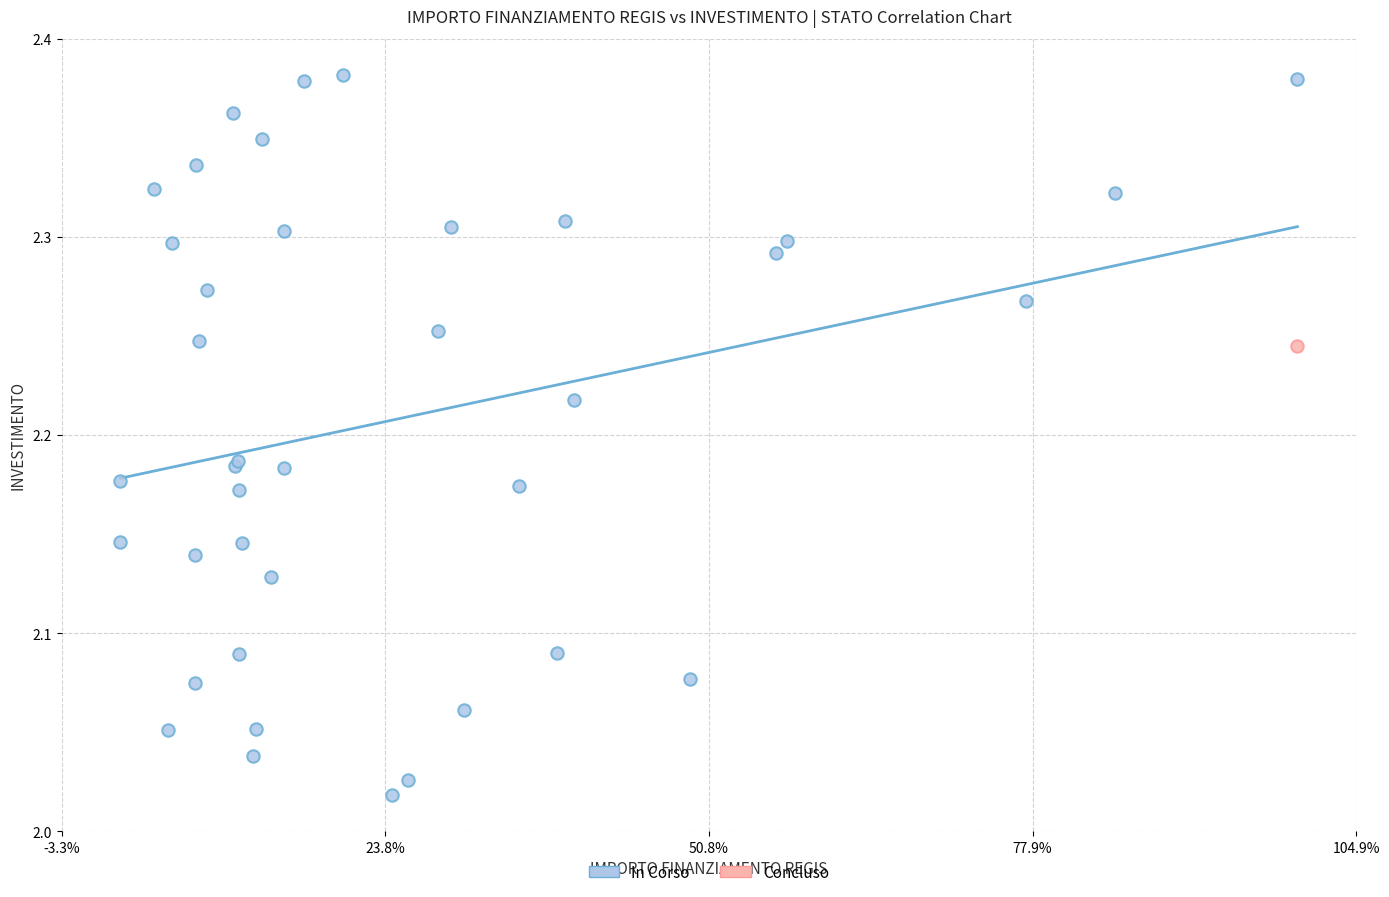

What are all the series names shown in the legend?

In Corso, Concluso